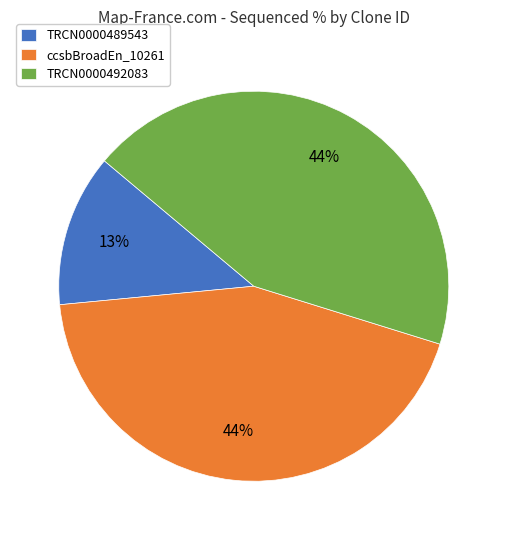

Does TRCN0000492083 represent more than half of the total?

No